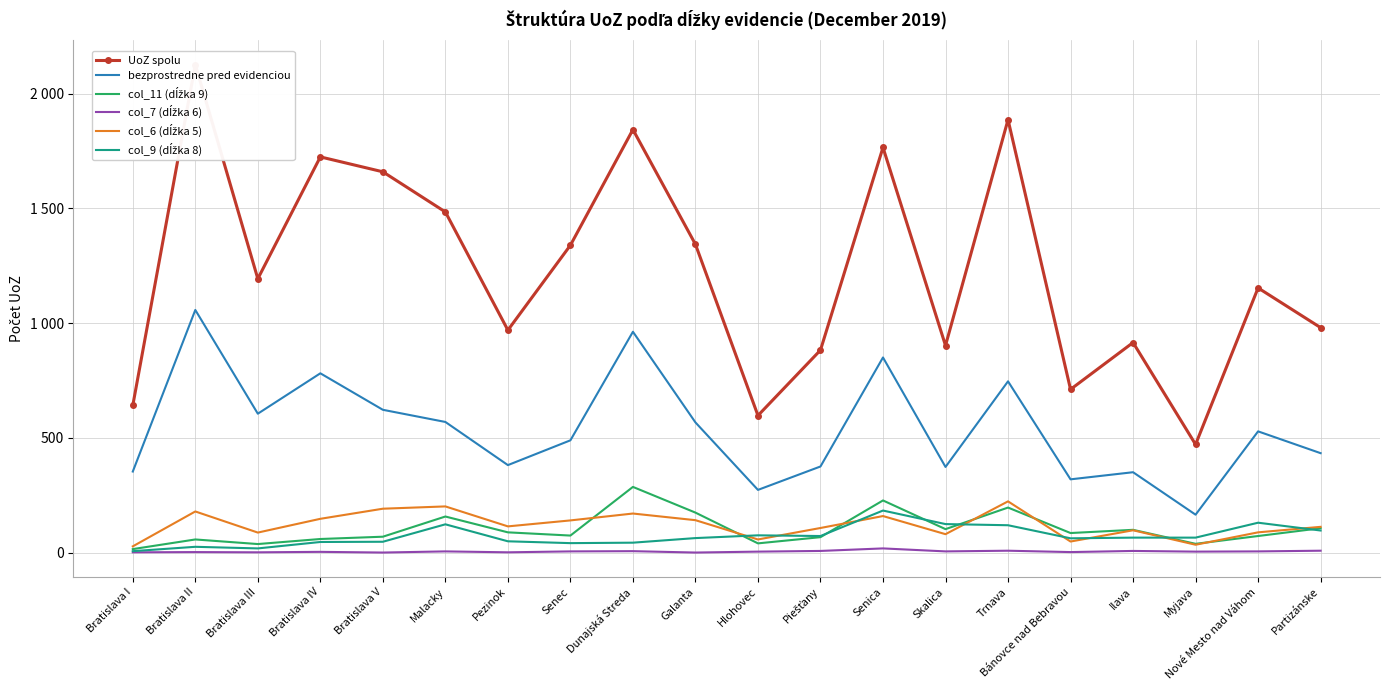

Which series has the largest total across all categories?

UoZ spolu